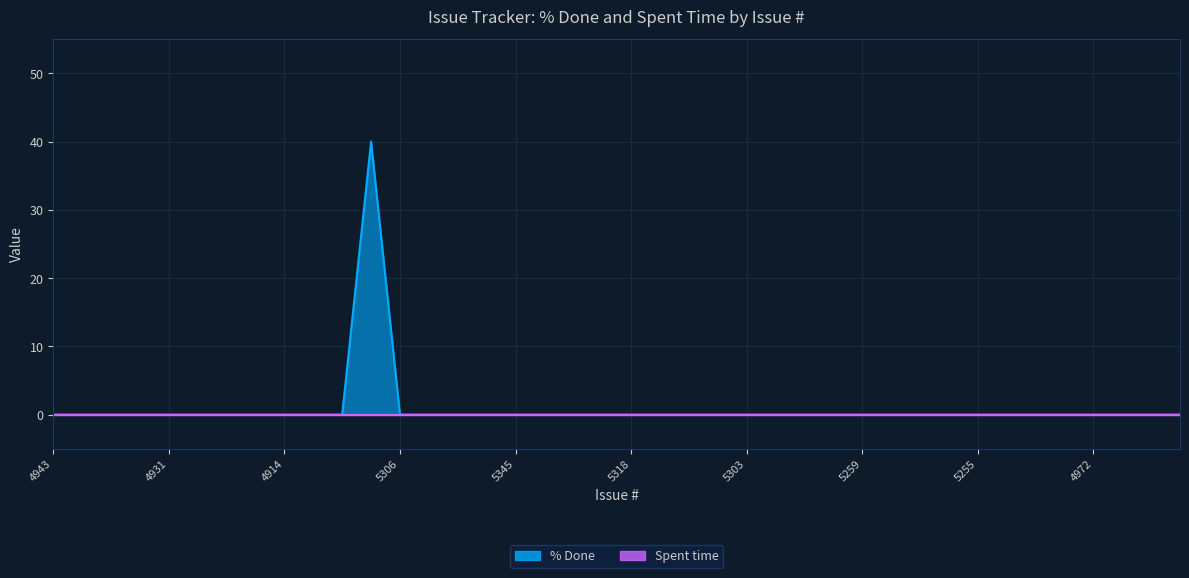

Reading left to right, what are all the values shown in this chart?

0	0	0	0	0	0	0	0	0	0	0	40	0	0	0	0	0	0	0	0	0	0	0	0	0	0	0	0	0	0	0	0	0	0	0	0	0	0	0	0